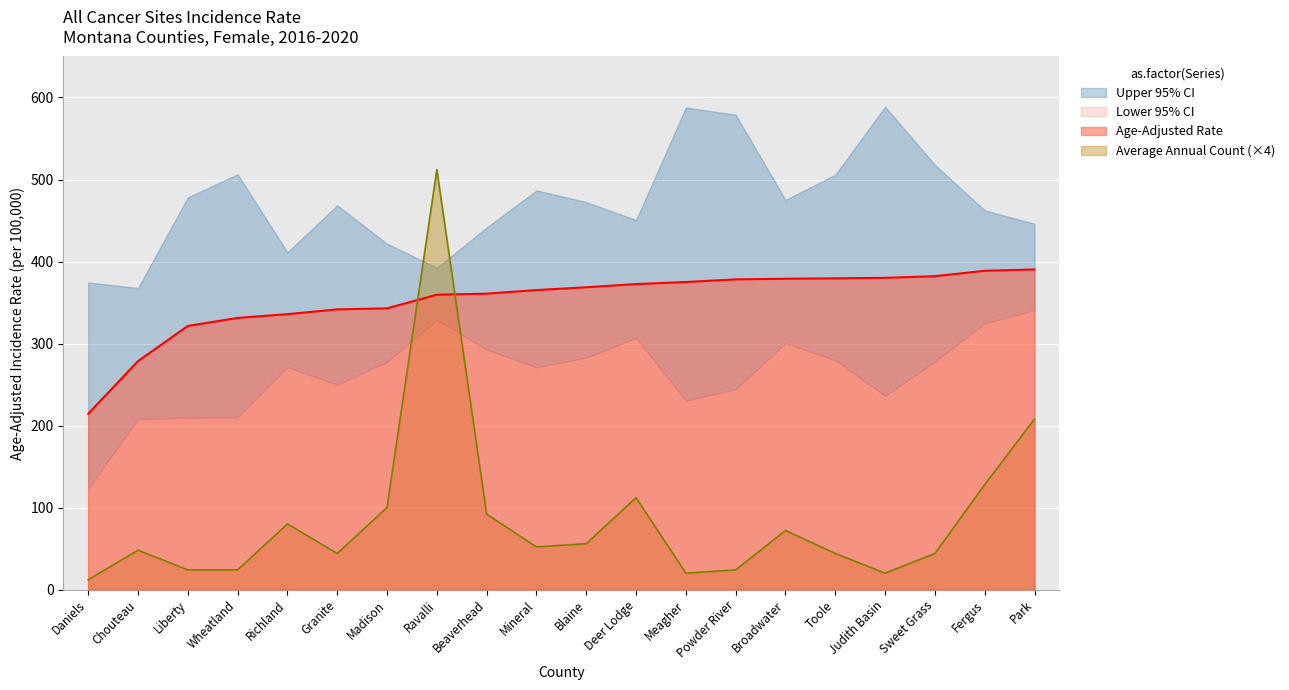

True or false: Age-Adjusted Rate has more than 0 points higher than both neighbors.

False